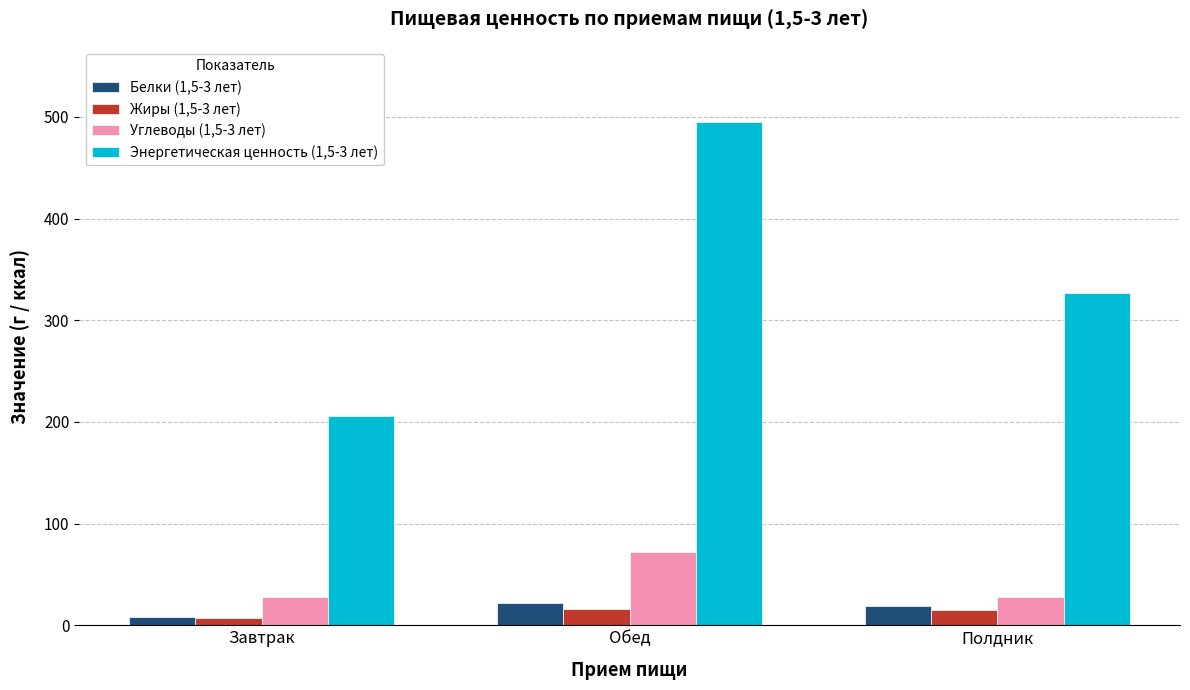

Where does the Энергетическая ценность (1,5-3 лет) series first go above 327?

Обед